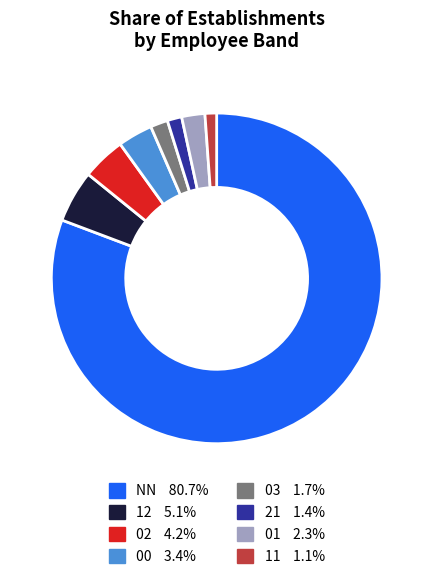

Does any single category account for the majority?

Yes